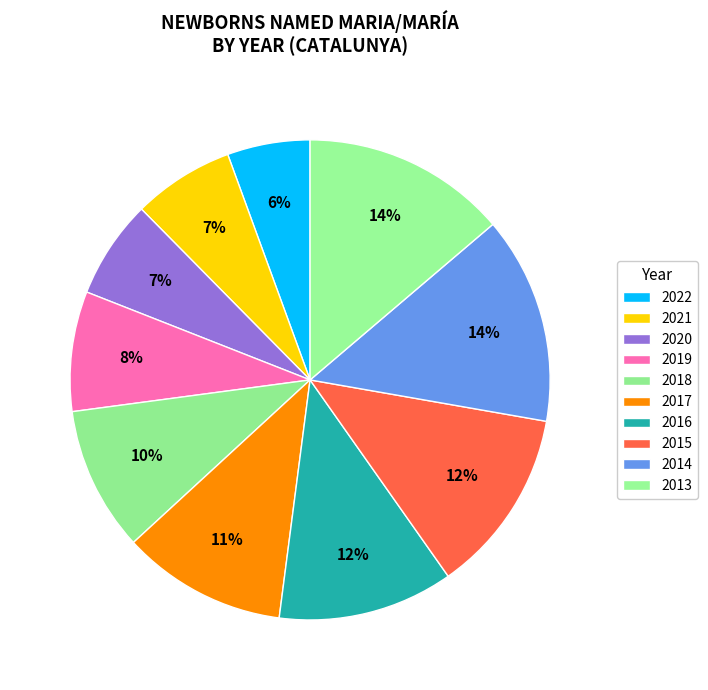

Rank the categories by value from highest to lowest.

2014, 2013, 2015, 2016, 2017, 2018, 2019, 2021, 2020, 2022